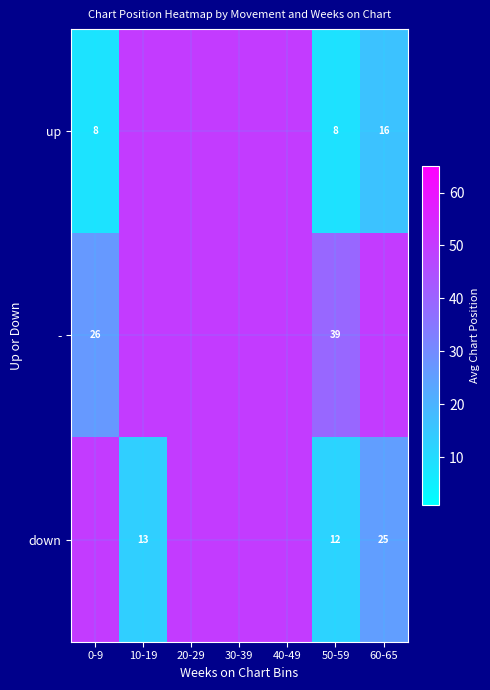

Which category has the lowest value in the down series?

50-59